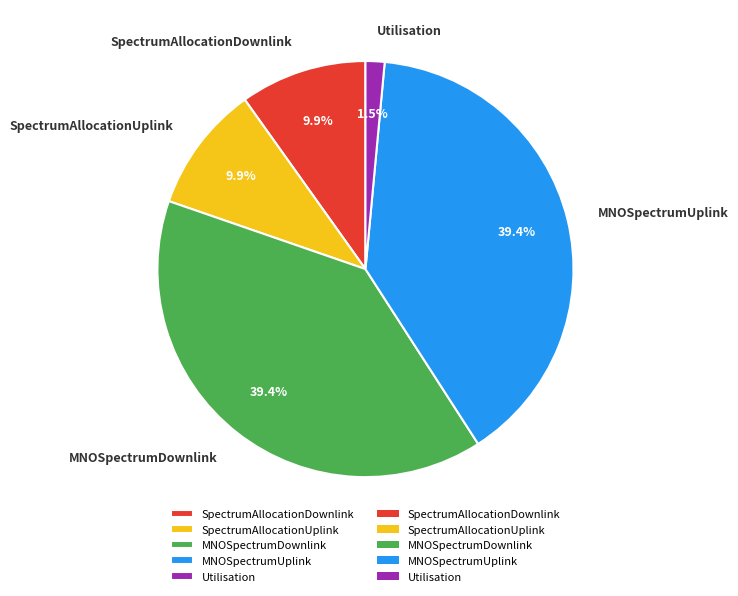

Is there any slice that represents more than half of the pie?

No